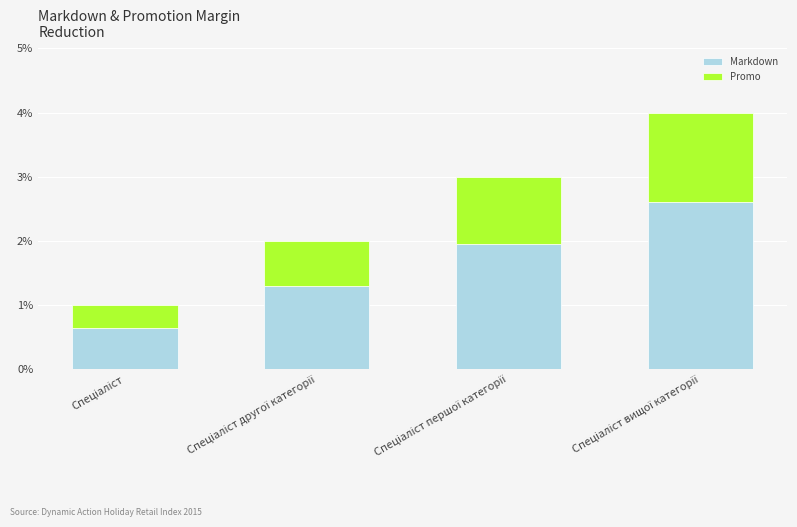

What is the highest value of the Markdown series?

2.6